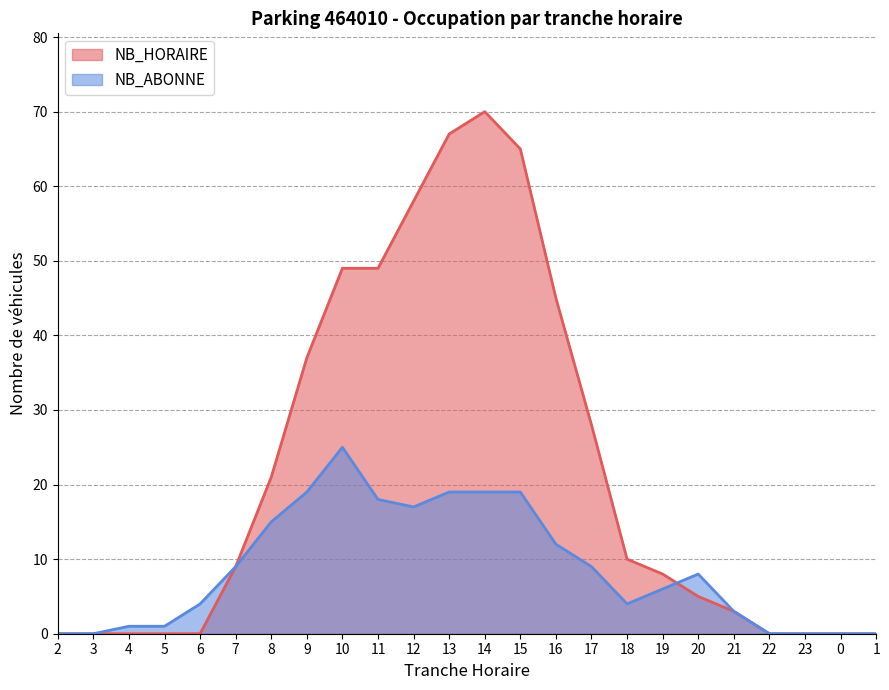

Reading right to left, transcribe all the data shown in this chart.

NB_HORAIRE: 0	0	0	0	3	5	8	10	28	45	65	70	67	58	49	49	37	21	9	0	0	0	0	0
NB_ABONNE: 0	0	0	0	3	8	6	4	9	12	19	19	19	17	18	25	19	15	9	4	1	1	0	0